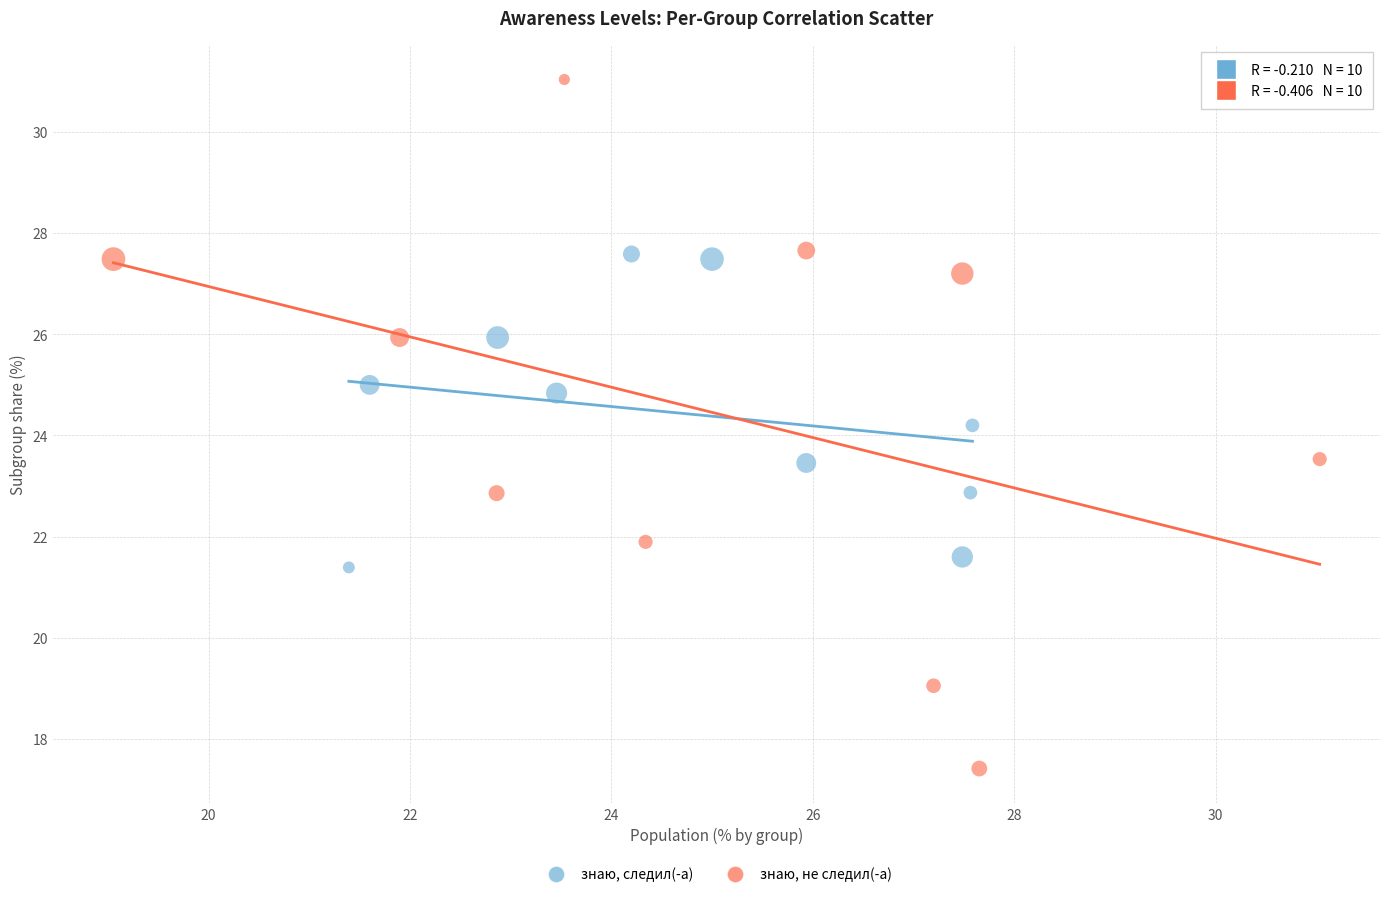

Which series reaches the minimum Y coordinate?

знаю, не следил(-а)